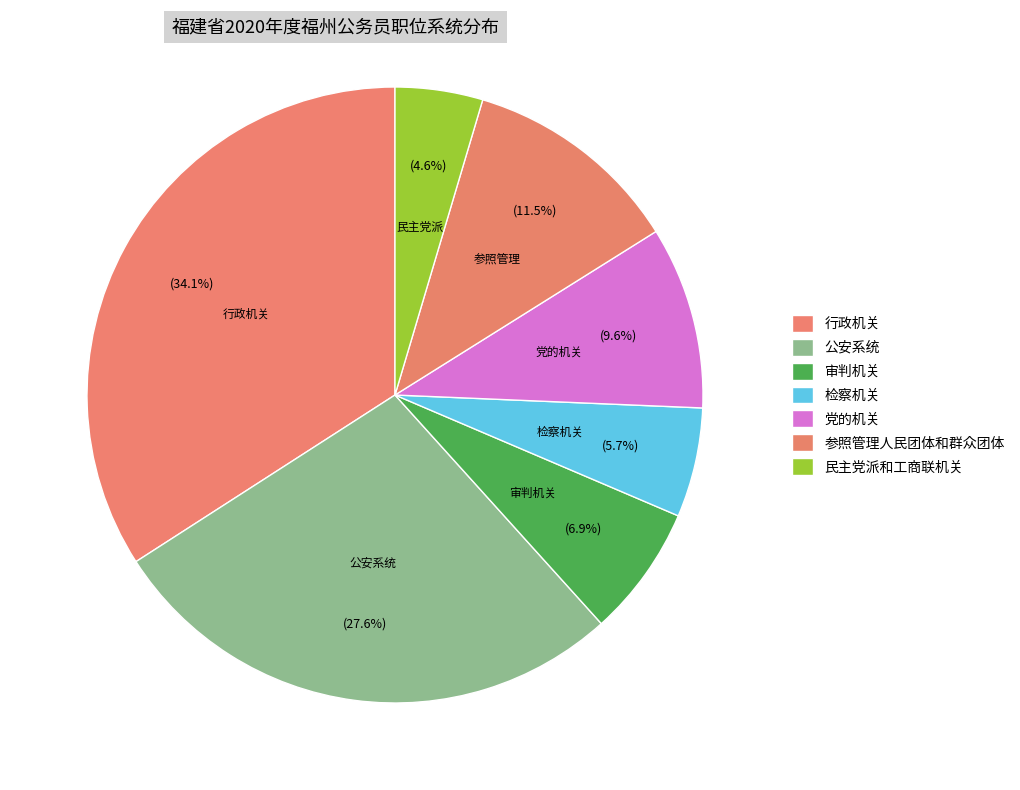

What is the change in value from 检察机关 to 参照管理人民团体和群众团体?

+15